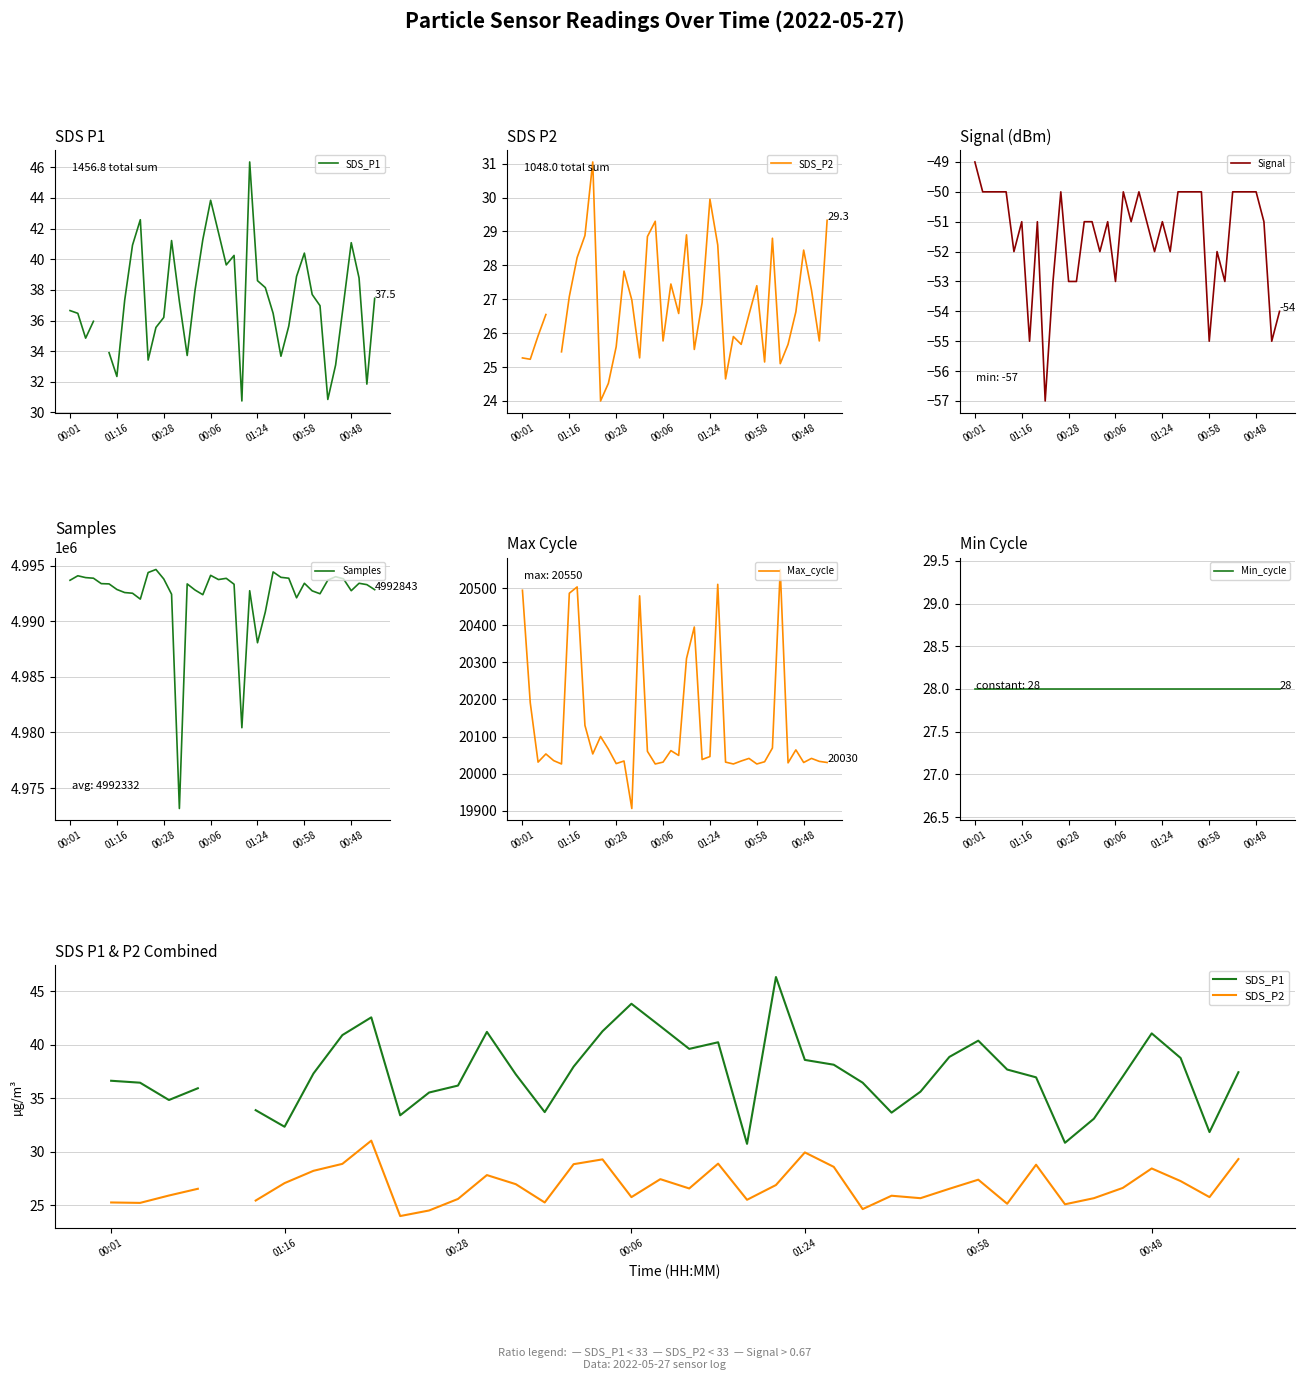

Rank the series at 33 from lowest to highest value.

Signal, SDS_P2, Min_cycle, SDS_P1, Max_cycle, Samples